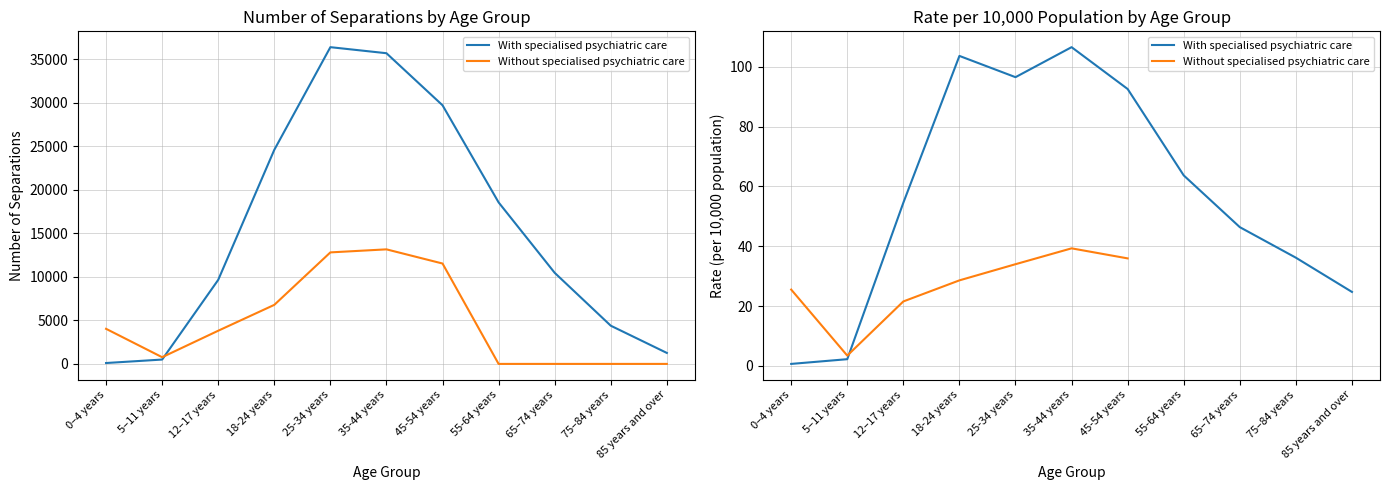

At which label does Without specialised psychiatric care reach its peak?

35-44 years